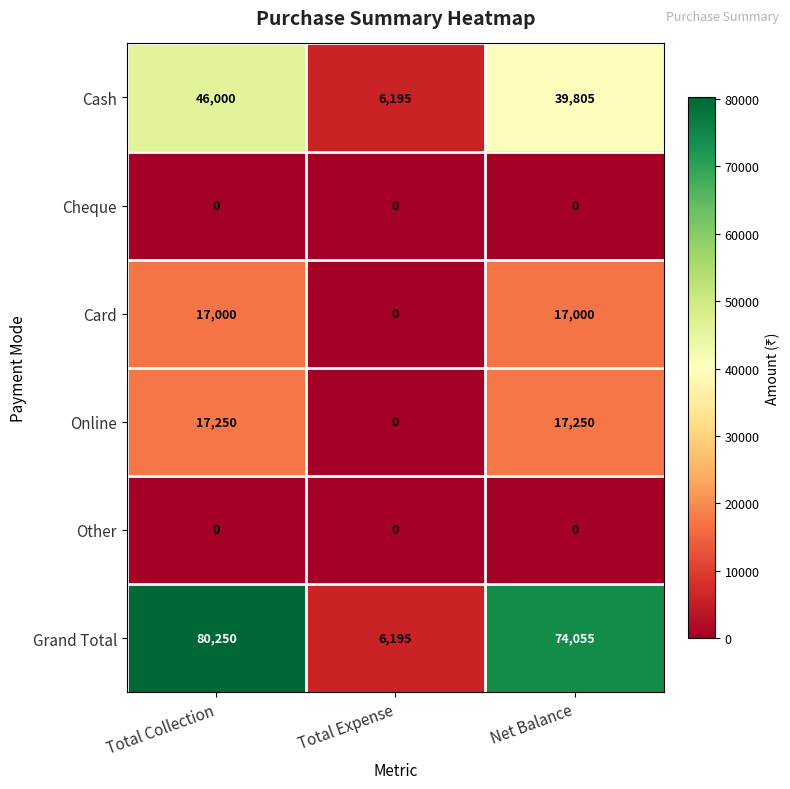

What is the total value across all series at Total Expense?

12390